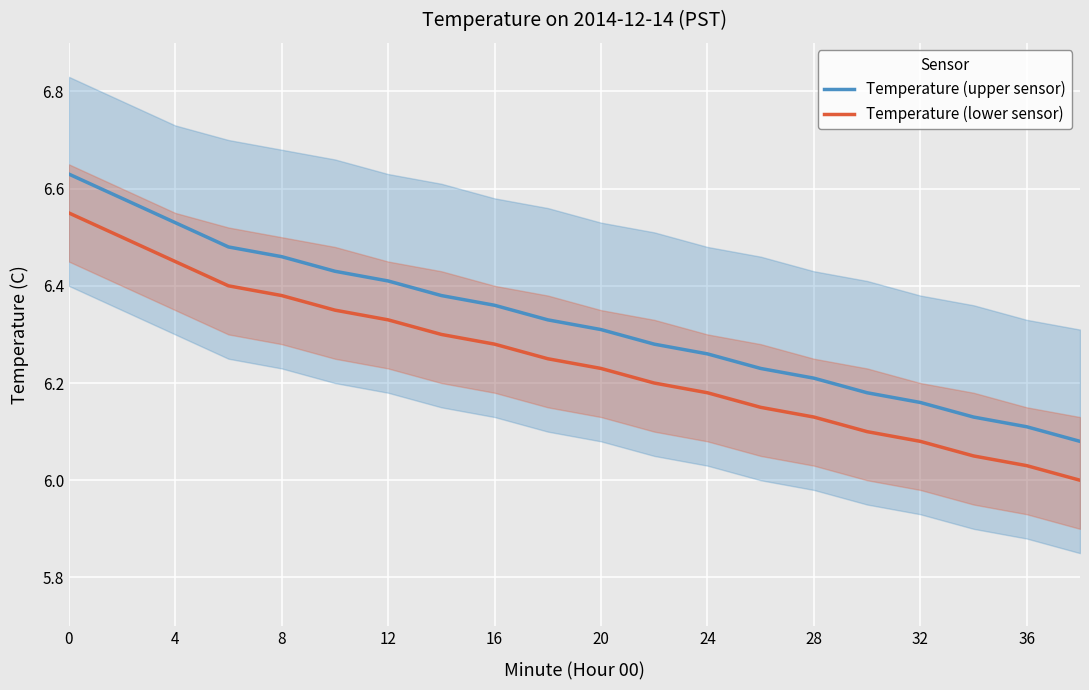

True or false: Temperature (upper sensor) and Temperature (lower sensor) intersect in this chart.

False